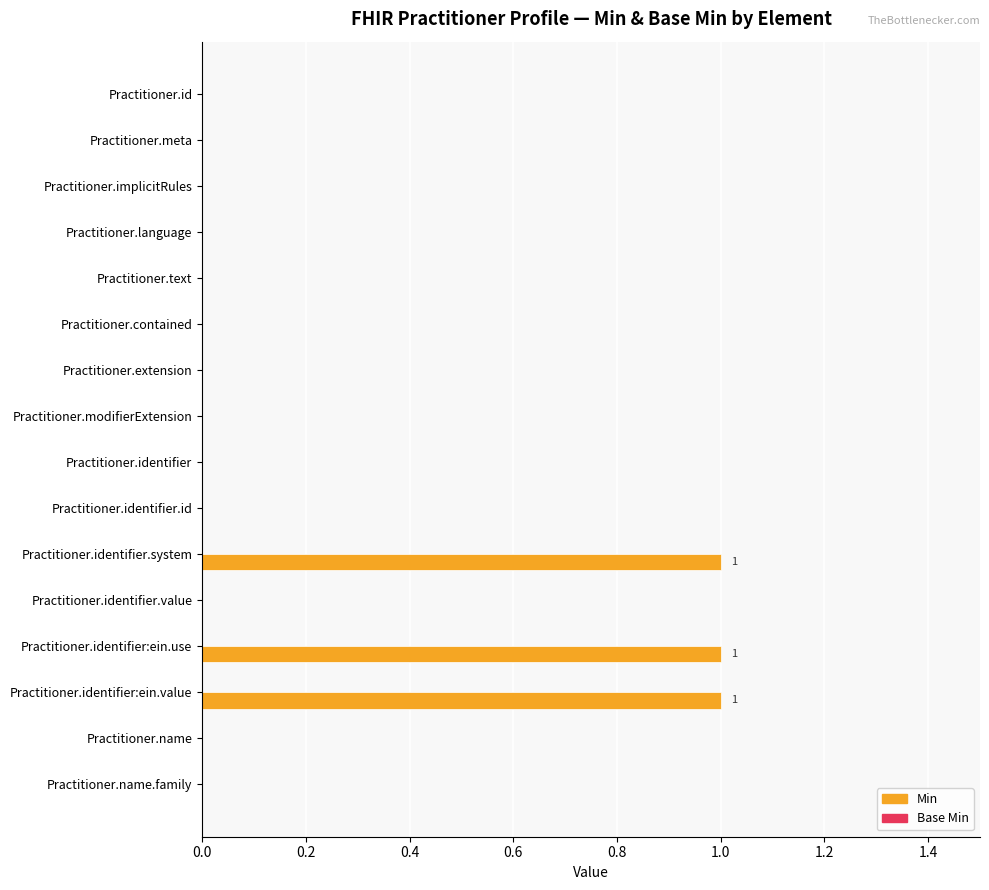

The value at Practitioner.language is 1. True or false?

False